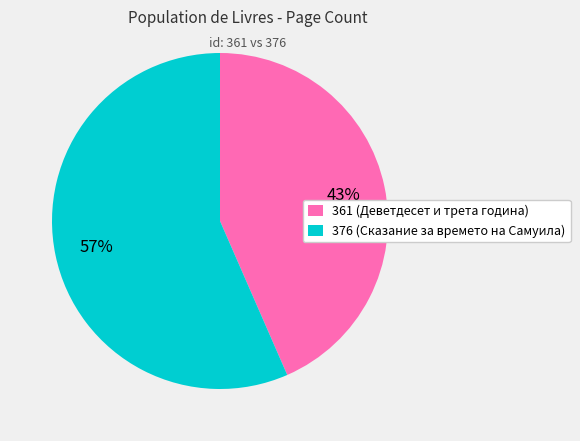

To the nearest percent, what is the average slice percentage?

50%